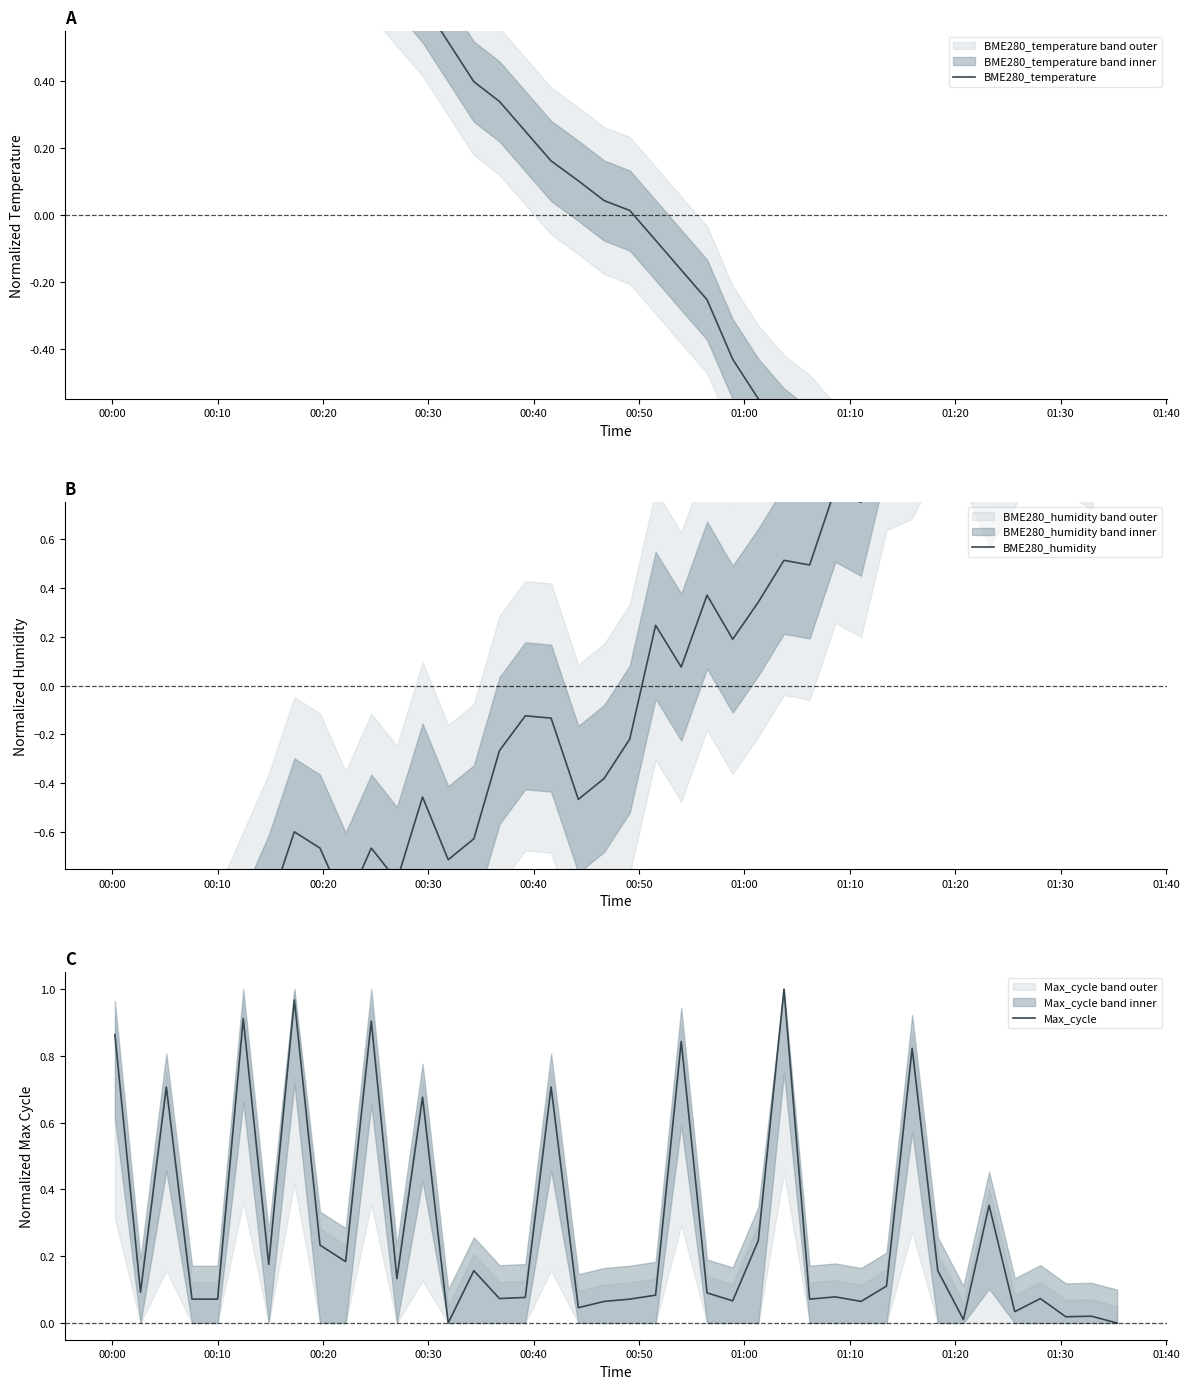

Is the value of BME280_temperature at 20 greater than the value of Max_cycle at 35?

No